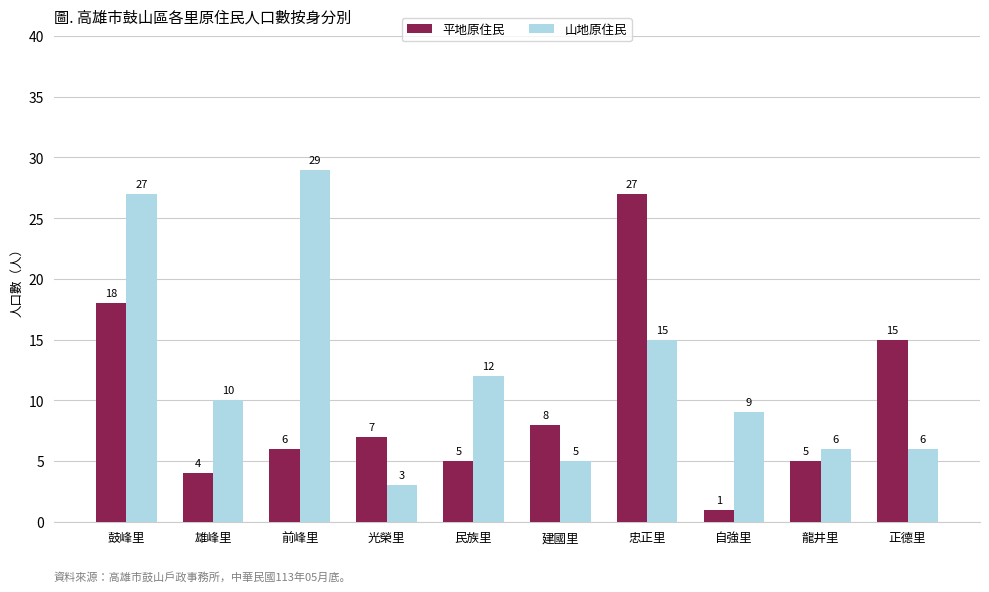

How many data points in 平地原住民 are less than 7?

5